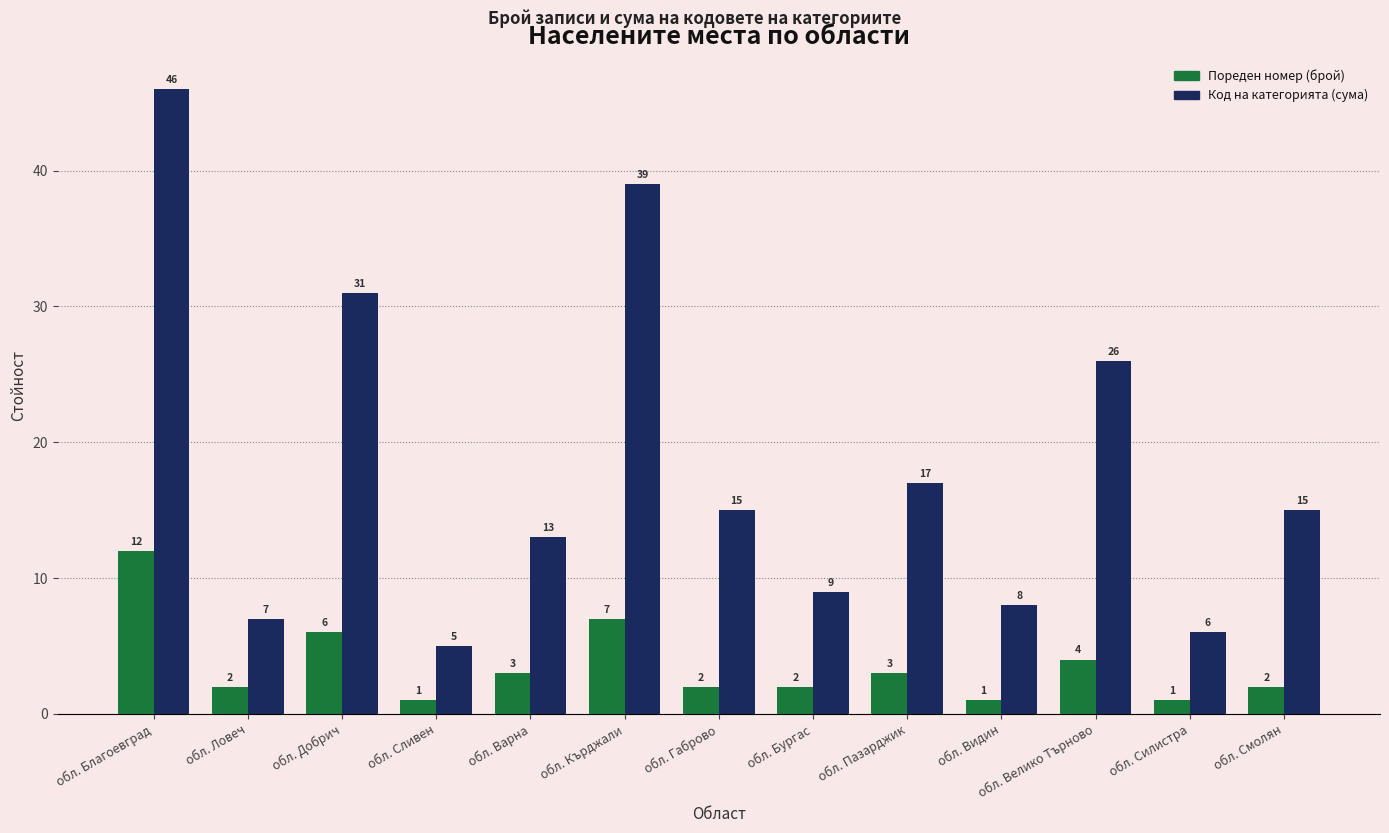

How many data points in Код на категорията (сума) are less than 15?

6